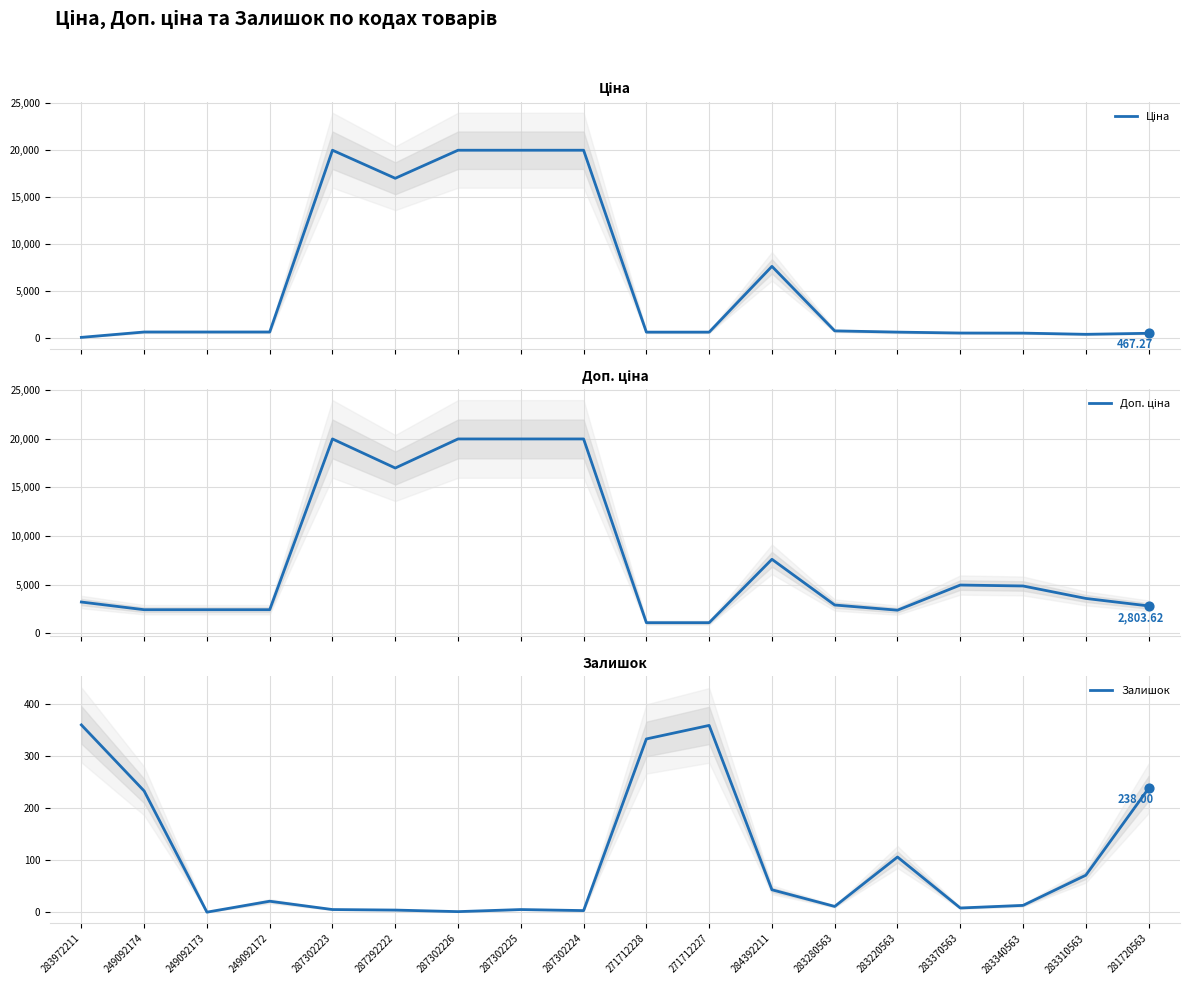

Which series reaches the maximum Y coordinate?

Ціна